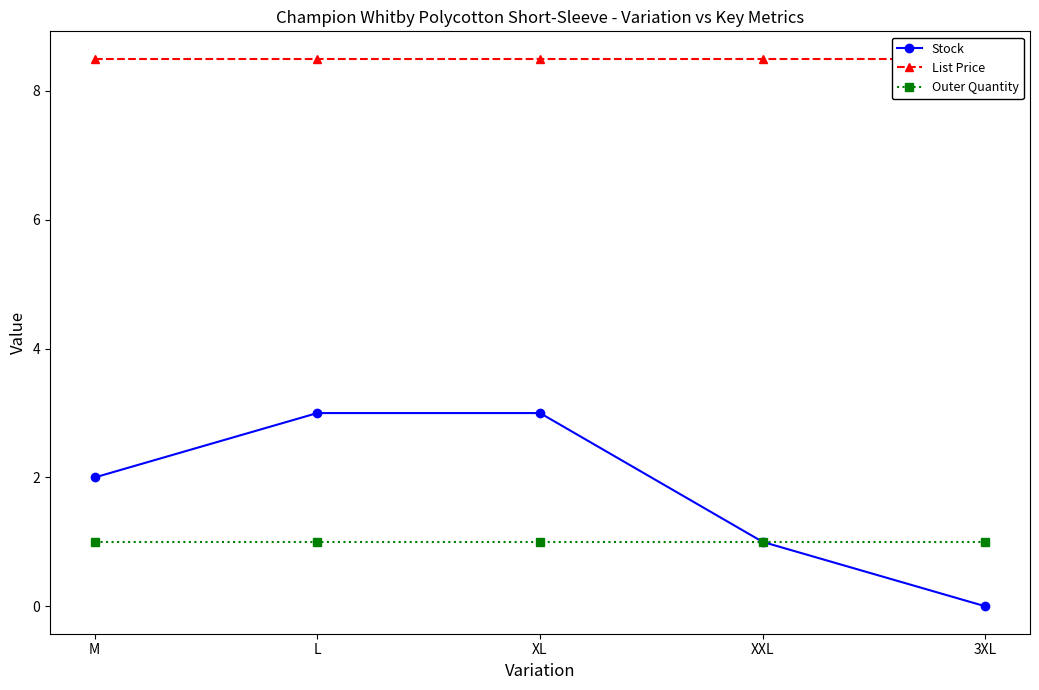

At which category is the sum across all series the highest?

L